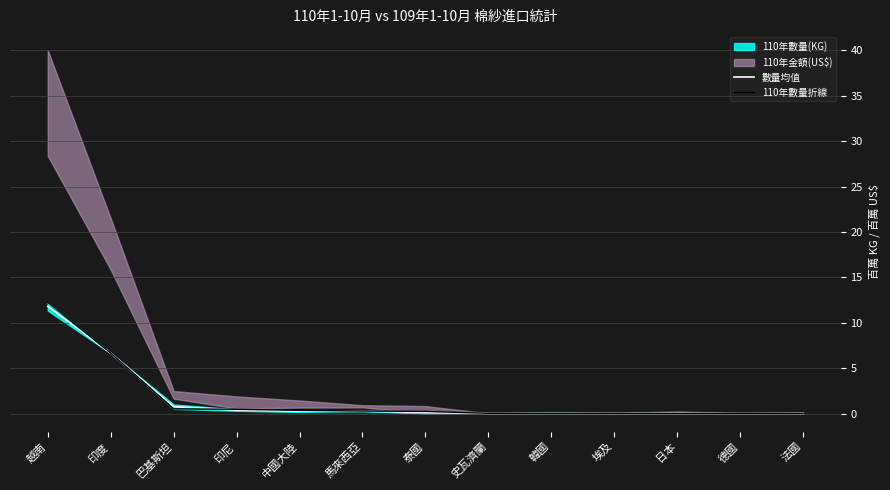

Between which two adjacent categories do 數量均值 and 110年數量折線 first intersect?

印度 and 巴基斯坦